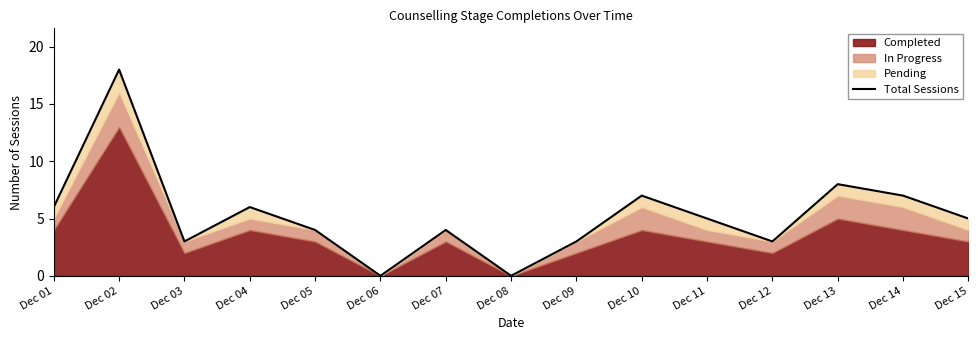

The value at Dec 12 is 3. True or false?

True